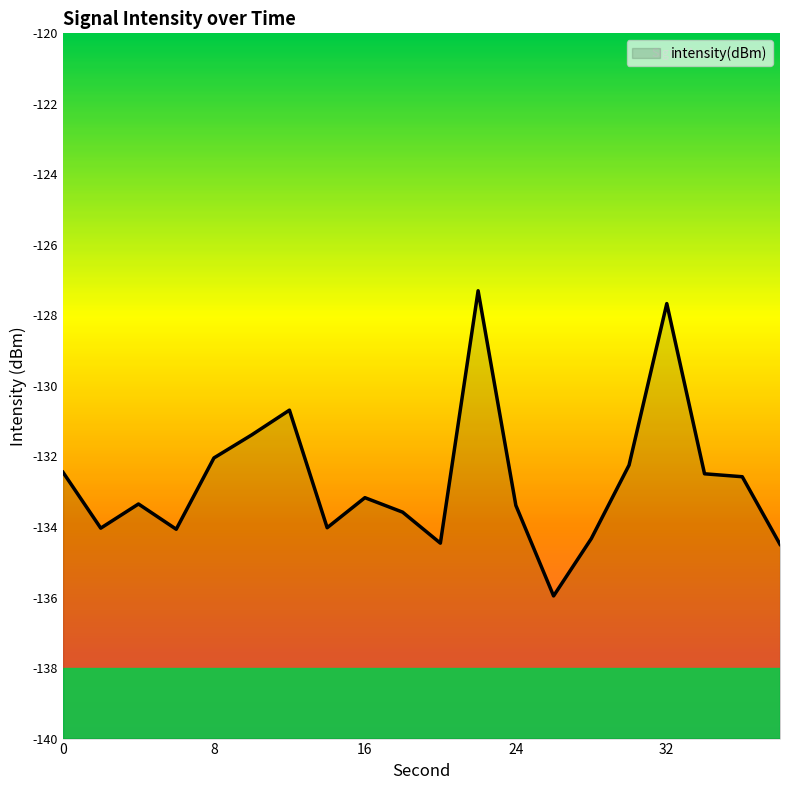

What is the maximum value shown in the chart?

-127.3